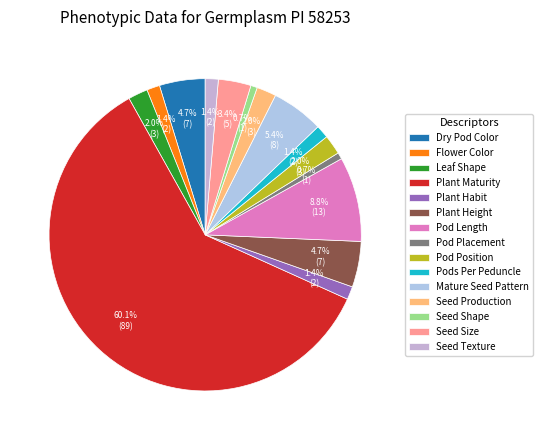

Is it true that Seed Production is 2% of the pie?

True